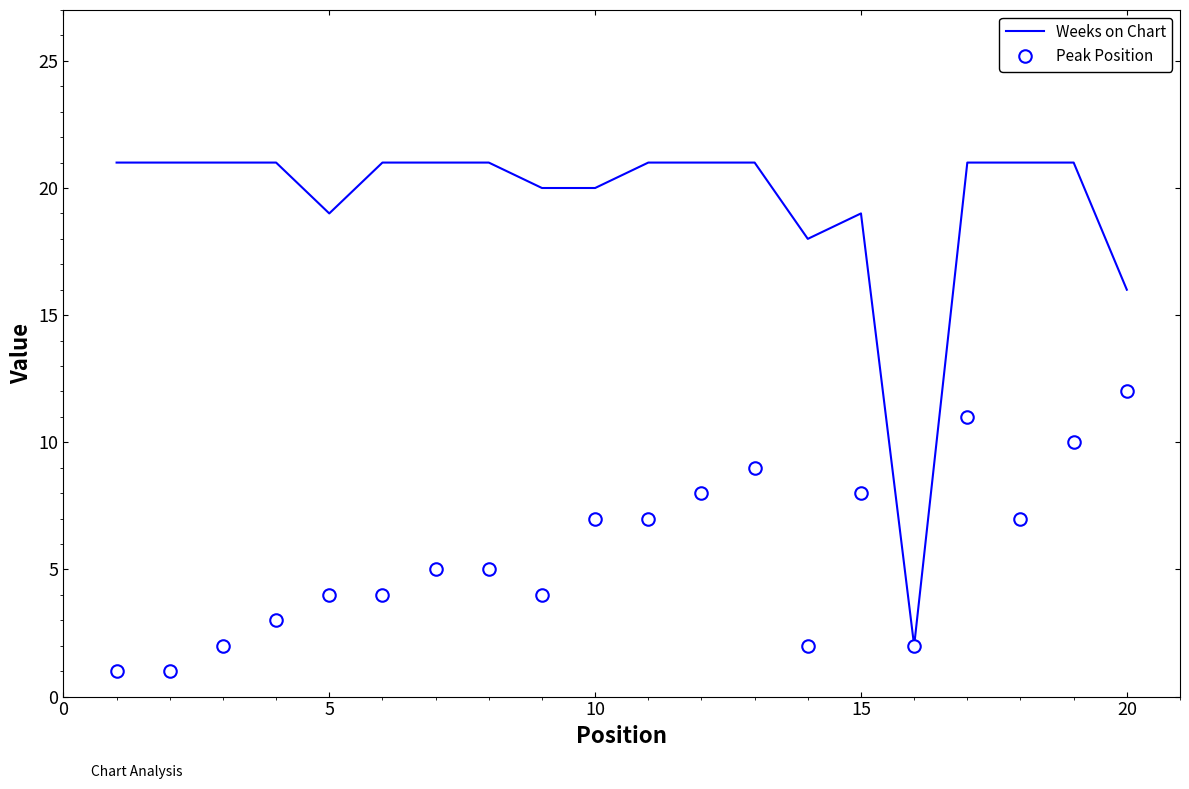

How many distinct data groups are displayed?

2